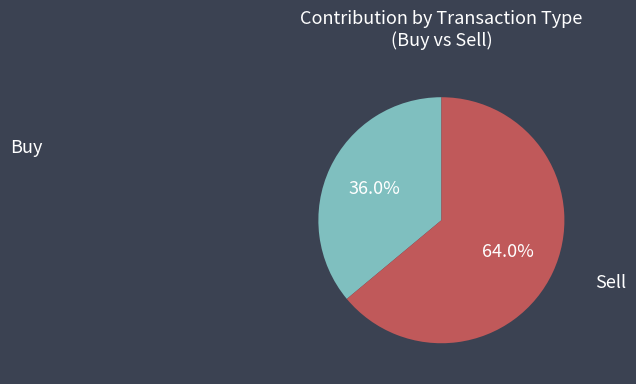

Does any single category account for the majority?

Yes